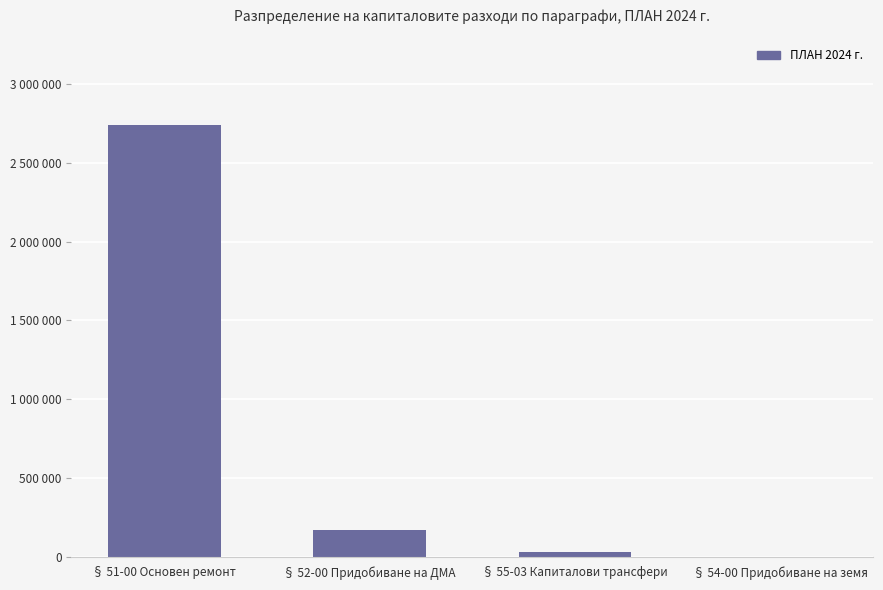

Are the bars horizontal?

No